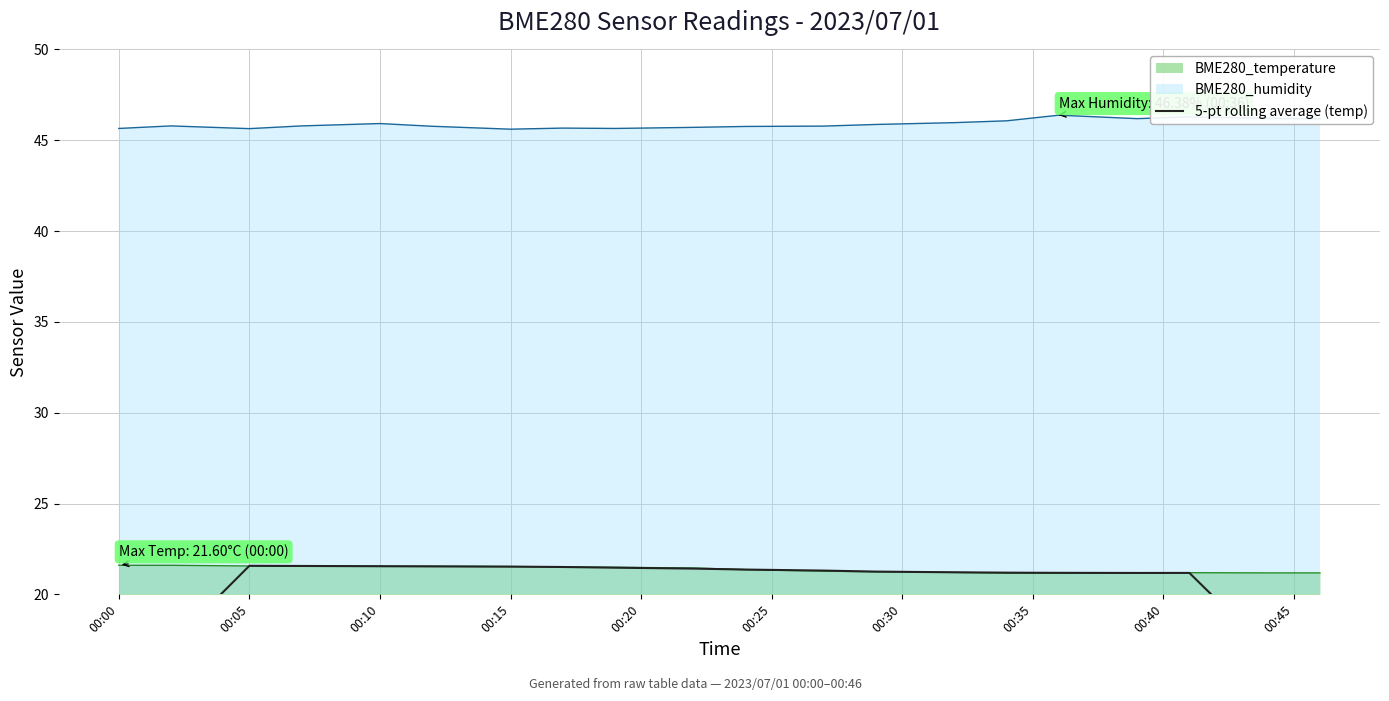

True or false: BME280_temperature and BME280_humidity intersect in this chart.

False